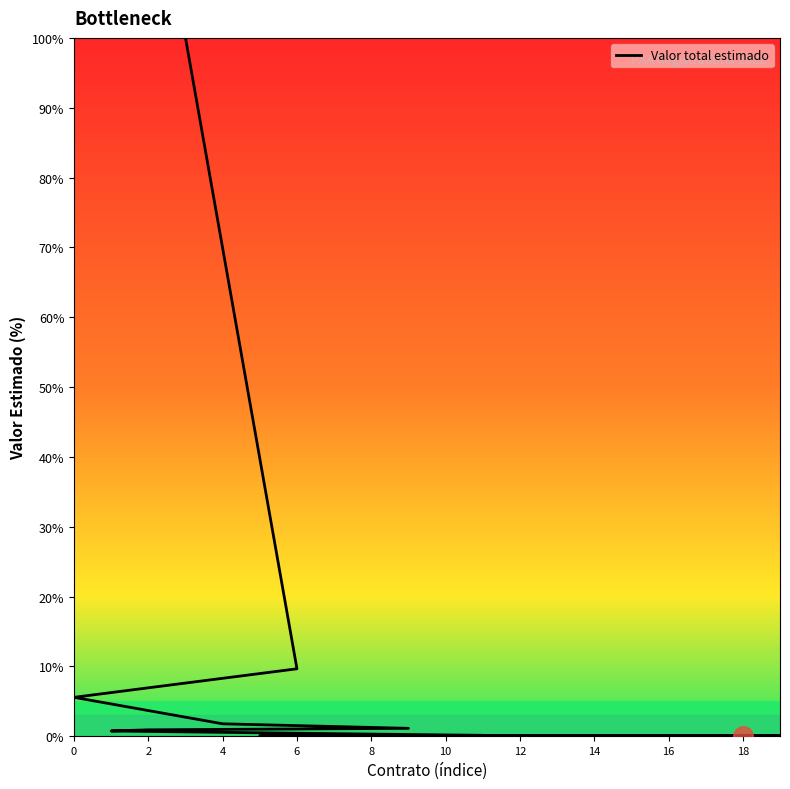

How many lines are shown in the chart?

1